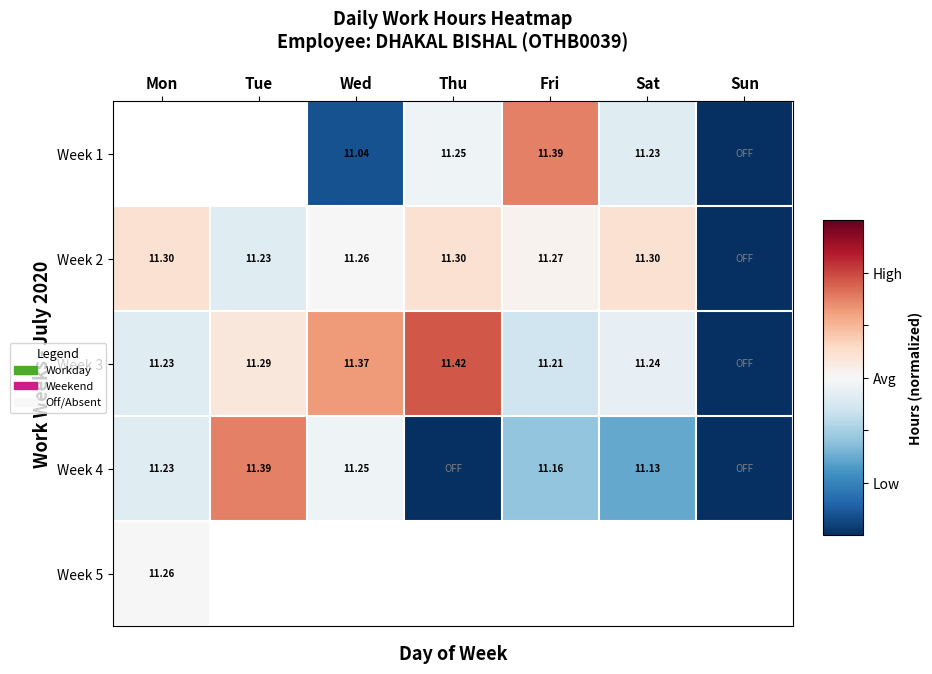

How many positive values does the Week 2 series have?

4